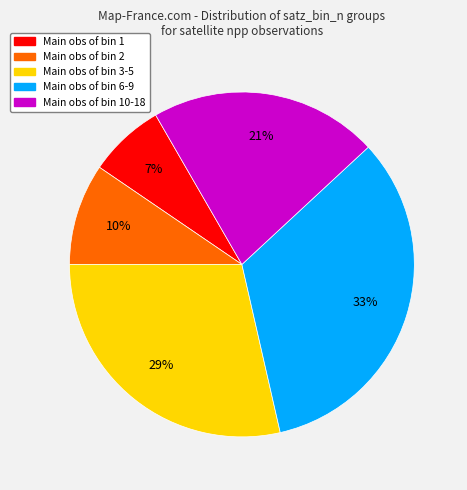

Is there a majority slice in this chart?

No